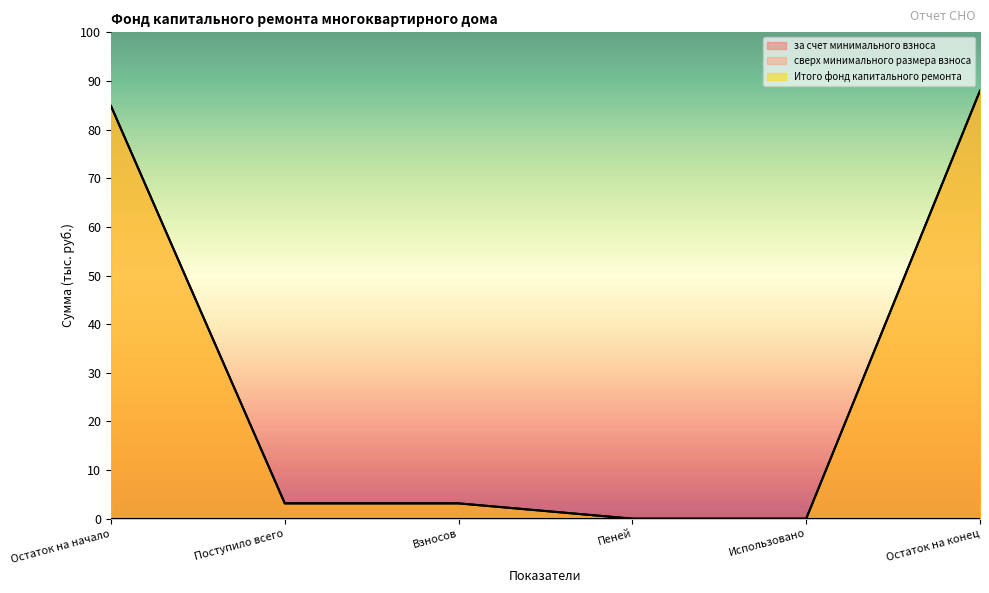

True or false: Итого фонд капитального ремонта and за счет минимального взноса cross at least once.

False